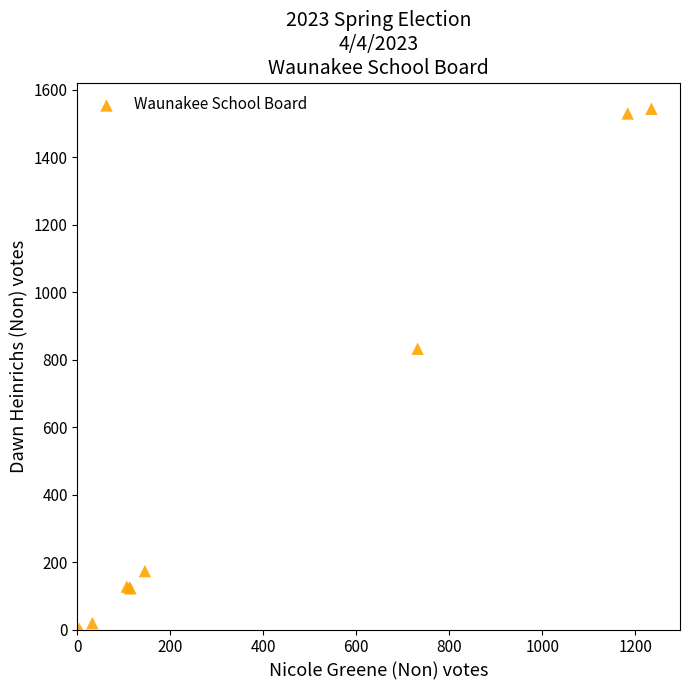

What Y value in the scatter plot is closest to 772?

832